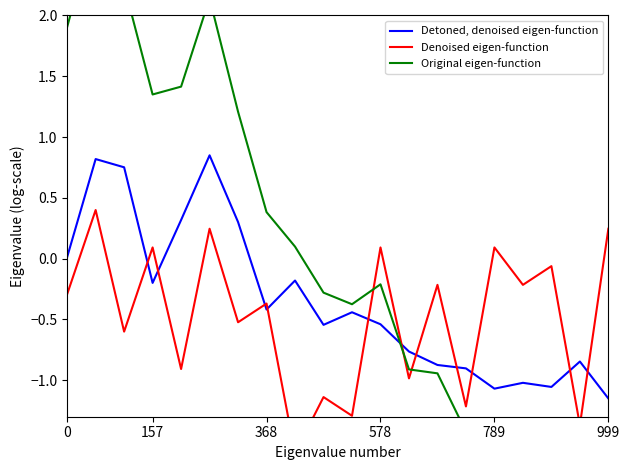

Which category has the lowest value in the Detoned, denoised eigen-function series?

999